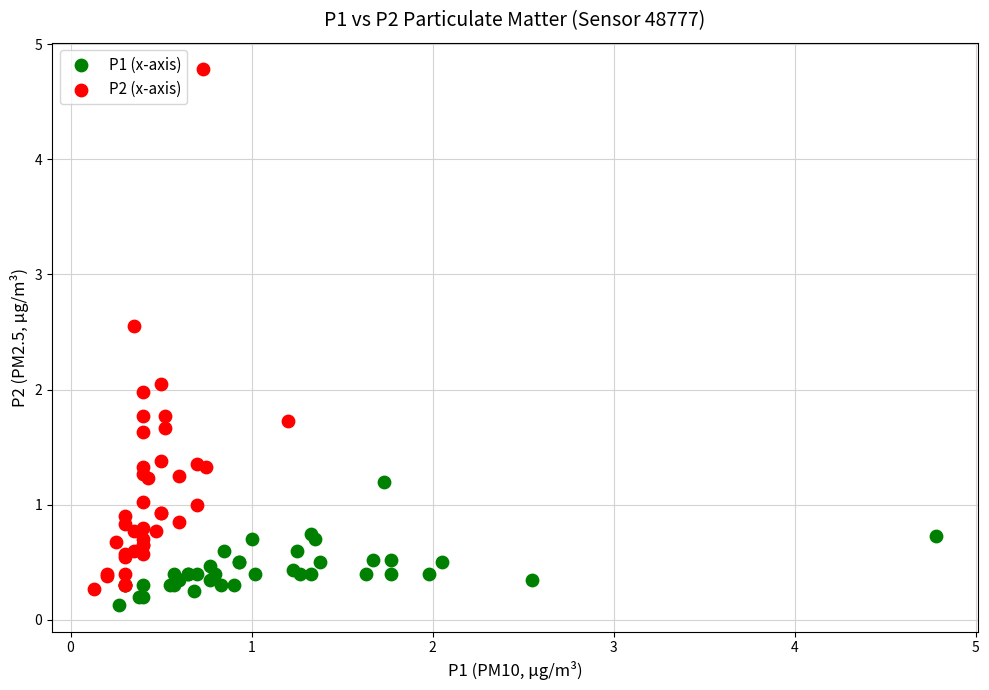

Which series contains the lowest Y value?

P1 (x-axis)